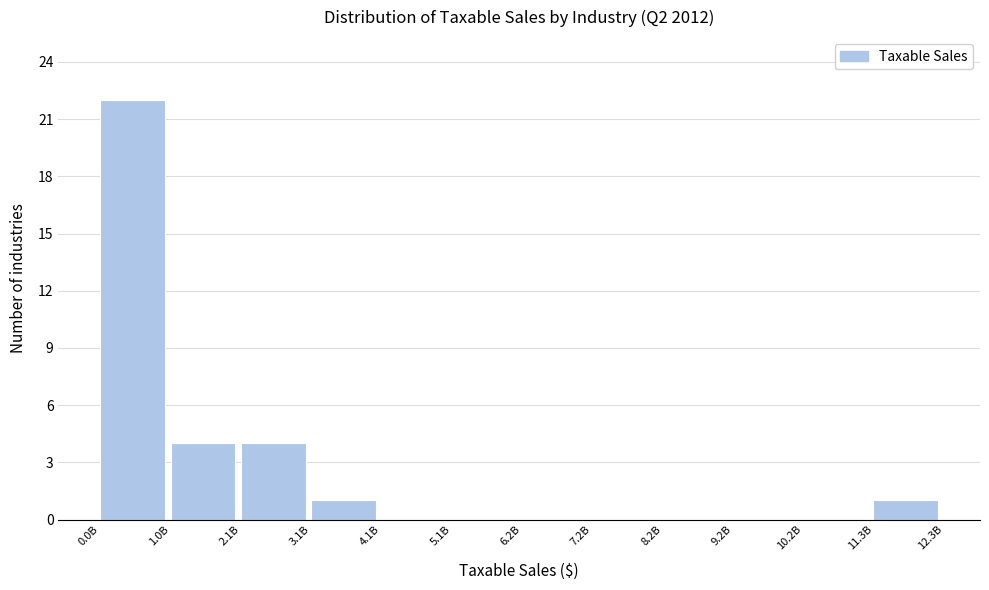

Reading right to left, transcribe all the data shown in this chart.

11.3B=1	10.2B=0	9.2B=0	8.2B=0	7.2B=0	6.2B=0	5.1B=0	4.1B=0	3.1B=1	2.1B=4	1.0B=4	0.0B=22